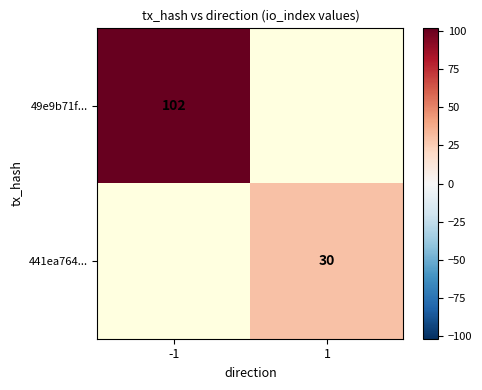

The value of 49e9b71f... at -1 is 102. True or false?

True